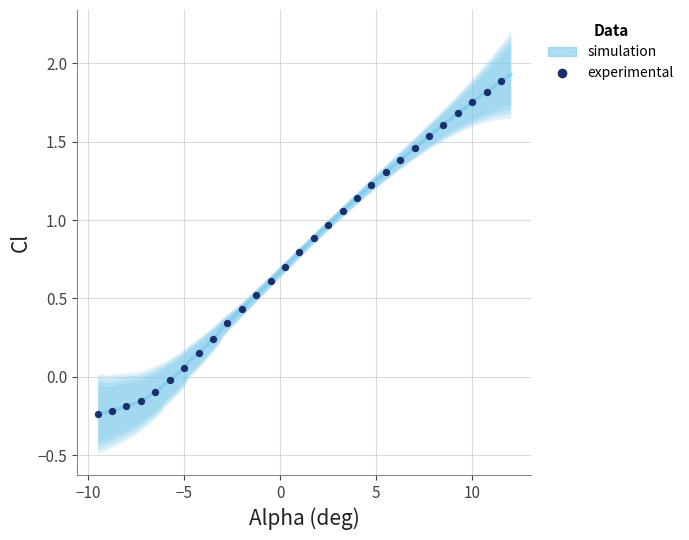

What is the range of Y values (max minus min)?

2.1